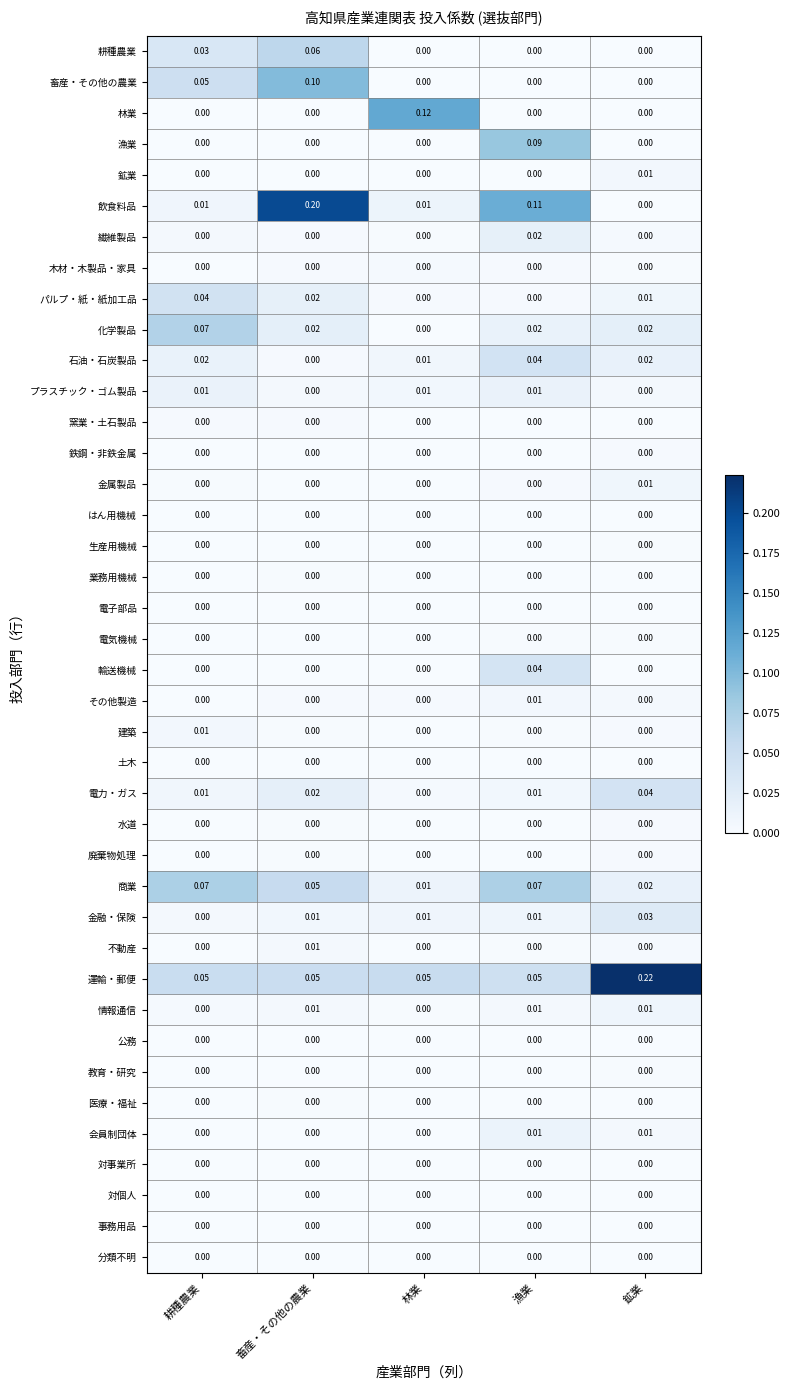

Which series has the largest total across all categories?

運輸・郵便